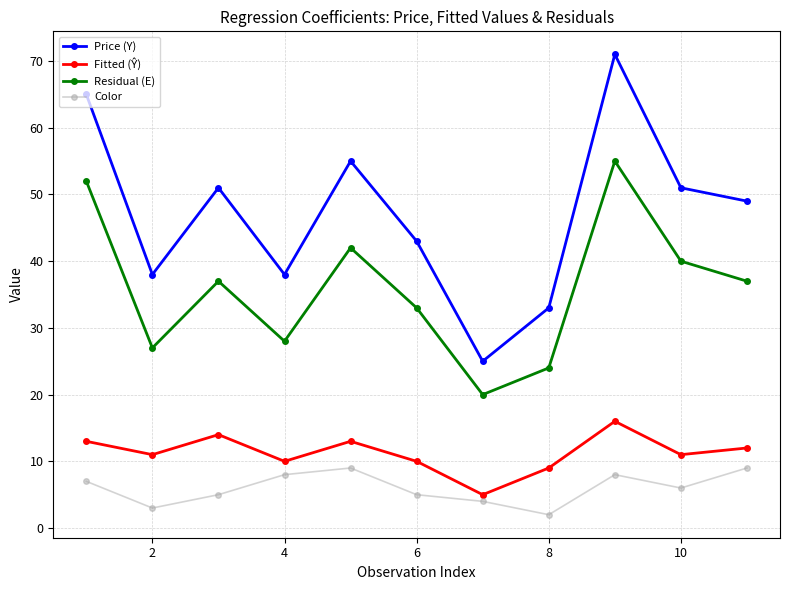

Which series has the largest range (max minus min)?

Price (Y)